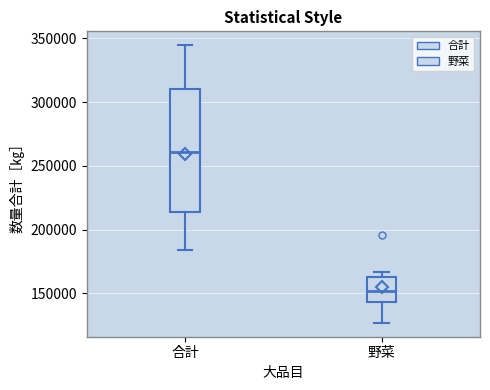

Reading left to right, transcribe this box plot: for each box, give where its median line is, the range the box spans, and where its two whiskers end, as read against the y-axis. The values are not printed on the chart, so give them approximately, as read against the axis.

合計: median 260000, box 215000 to 310000, whiskers 185000 to 345000
野菜: median 150000, box 145000 to 165000, whiskers 125000 to 165000 (just above the box's upper edge)